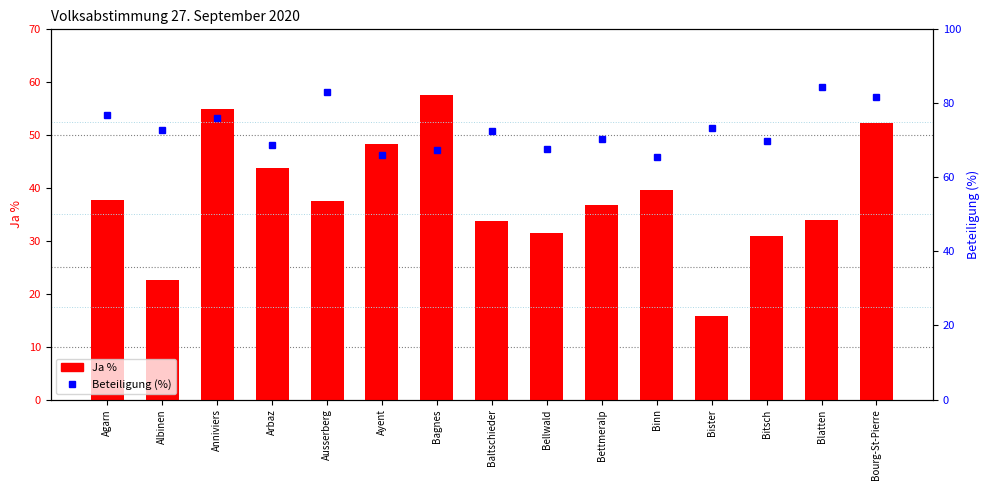

What is the label of the 2nd bar from the right?

Blatten